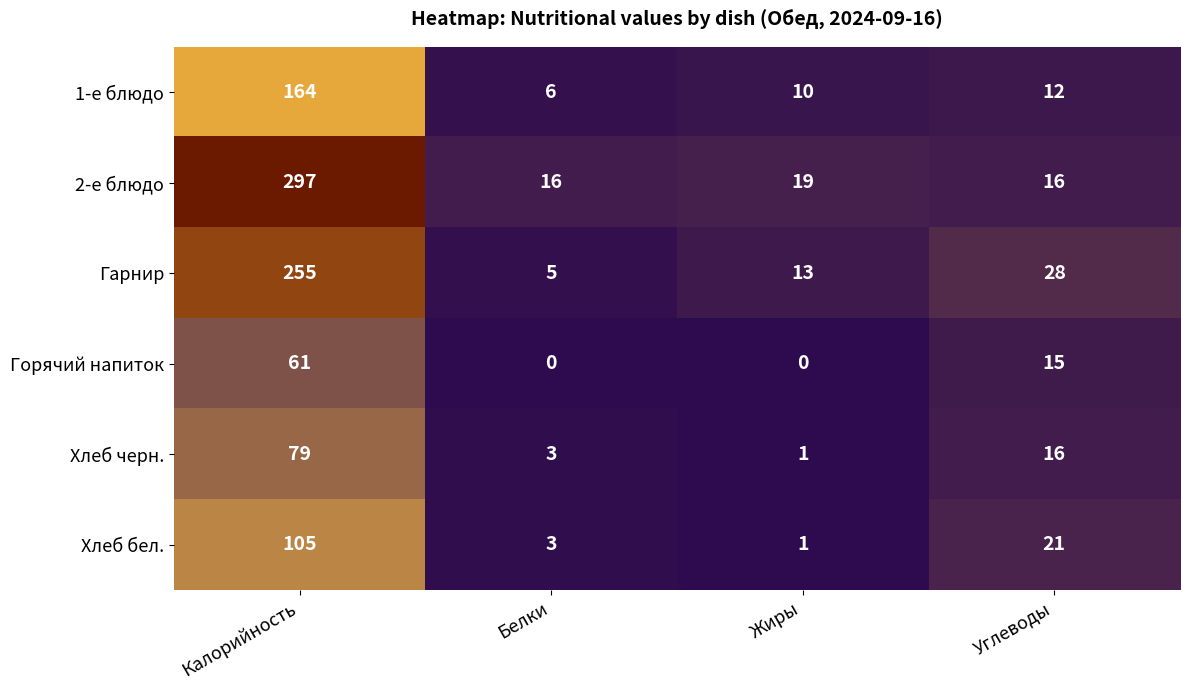

Reading left to right, transcribe all the data shown in this chart.

1-е блюдо: Калорийность=164	Белки=6	Жиры=10	Углеводы=12
2-е блюдо: Калорийность=297	Белки=16	Жиры=19	Углеводы=16
Гарнир: Калорийность=255	Белки=5	Жиры=13	Углеводы=28
Горячий напиток: Калорийность=61	Белки=0	Жиры=0	Углеводы=15
Хлеб черн.: Калорийность=79	Белки=3	Жиры=1	Углеводы=16
Хлеб бел.: Калорийность=105	Белки=3	Жиры=1	Углеводы=21